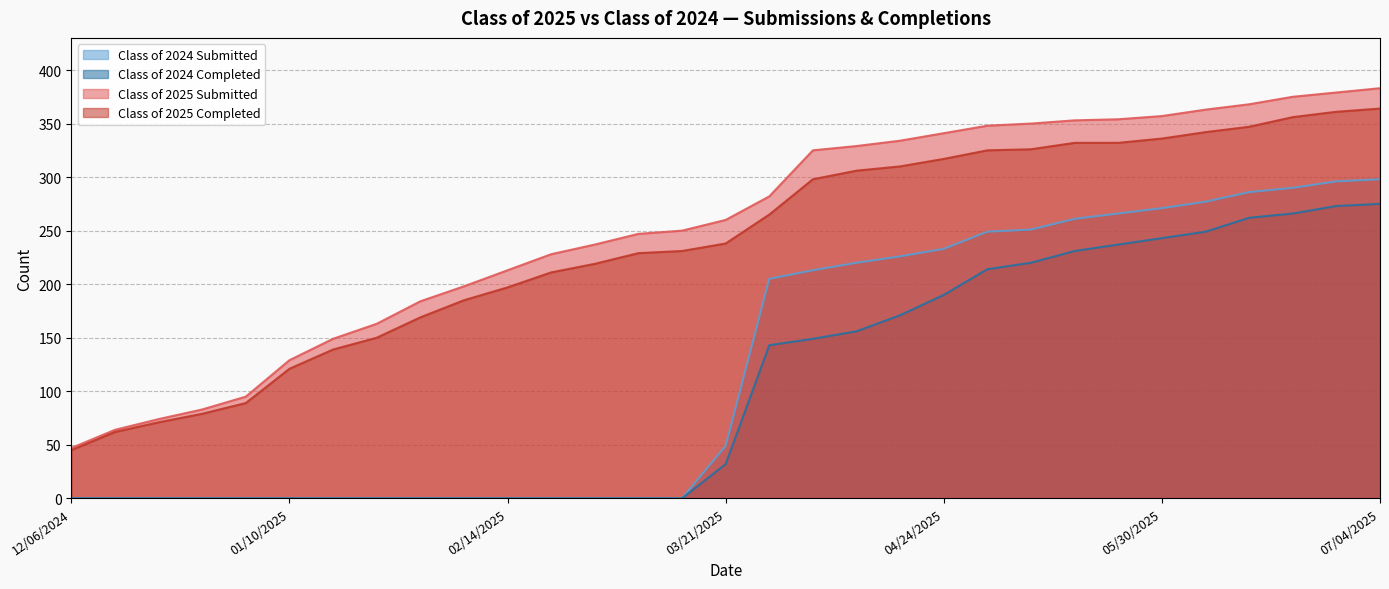

True or false: Class of 2025 Completed and Class of 2025 Submitted cross at least once.

False